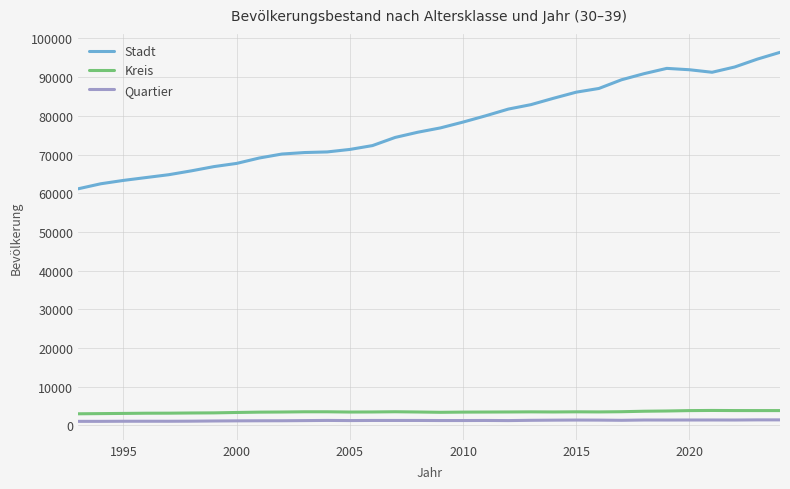

What is the highest value of the Kreis series?

3882